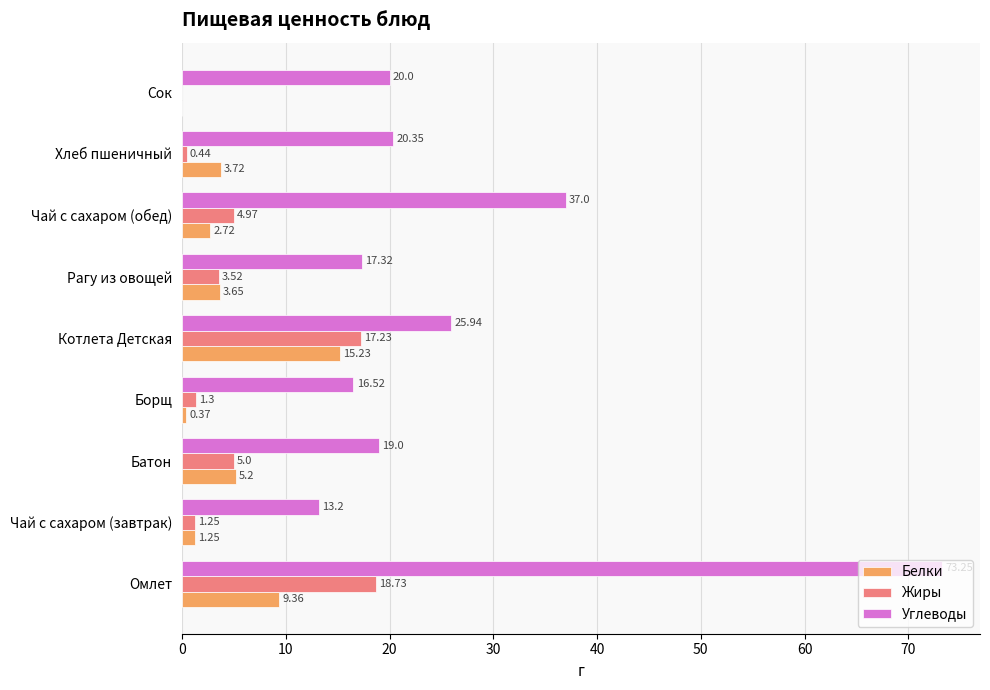

Where is Белки nearest to the value 7?

Батон